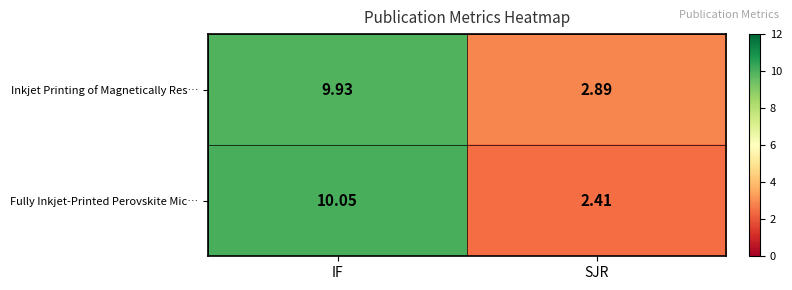

At which label is Inkjet Printing of Magnetically Res… closest to 6?

SJR